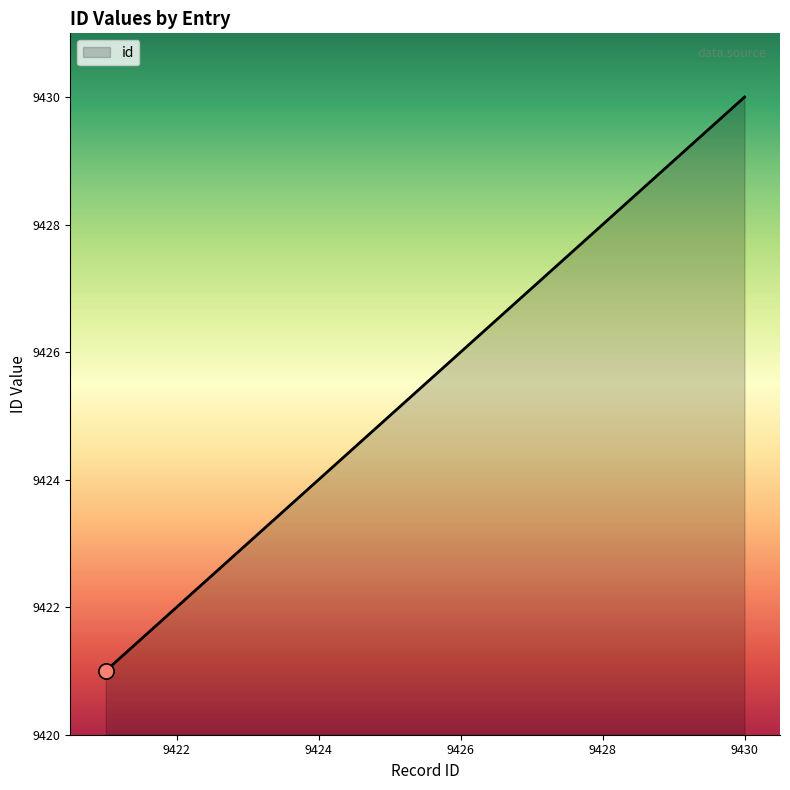

What is the difference between the maximum and minimum values?

9